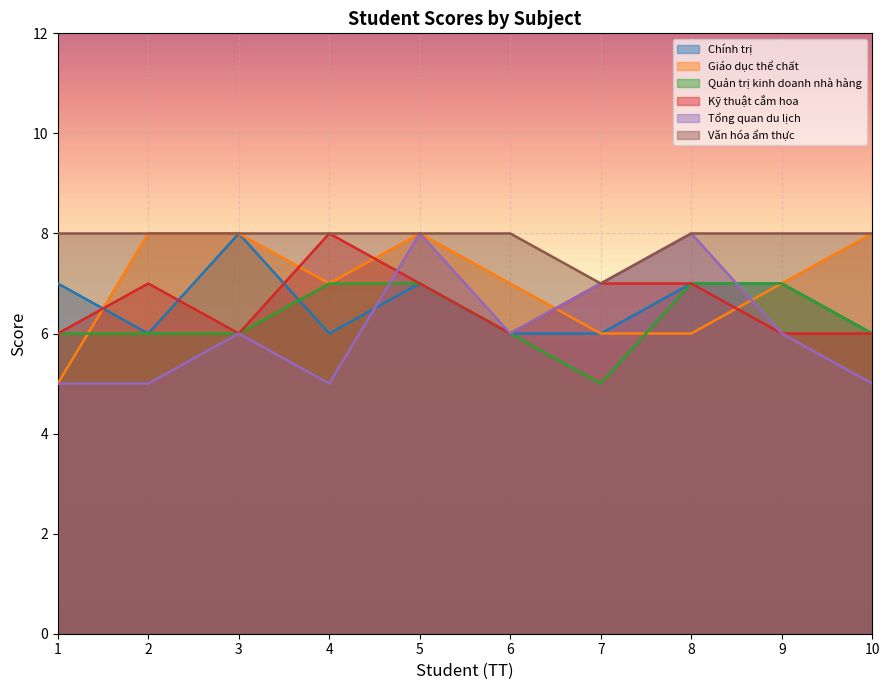

List the labels in order of Kỹ thuật cắm hoa value, largest first.

4, 2, 5, 7, 8, 1, 3, 6, 9, 10